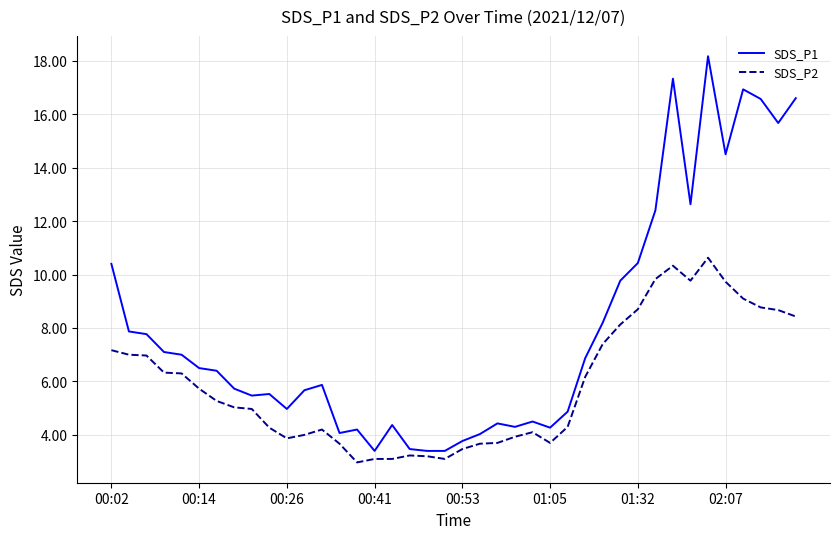

Does the chart have visible grid lines?

Yes